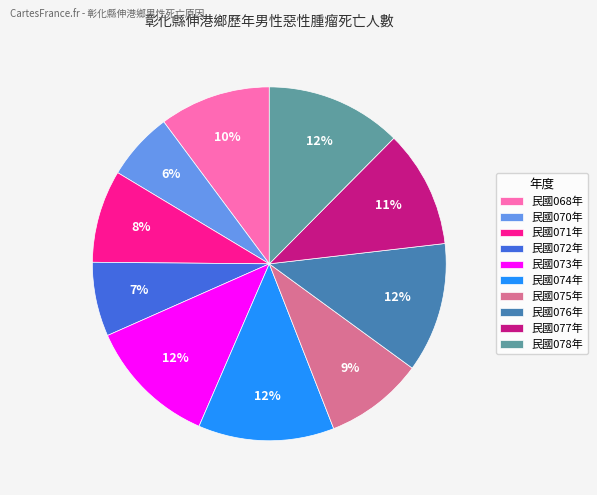

To the nearest percent, what is the difference between the largest and smallest slice percentages?

6%